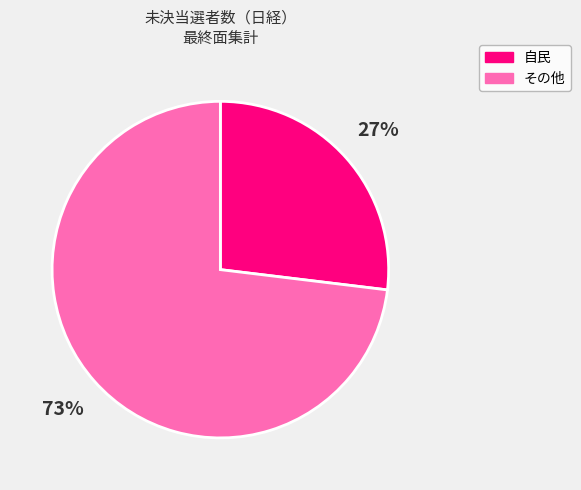

To the nearest percent, what is the difference between the largest and smallest slice percentages?

46%